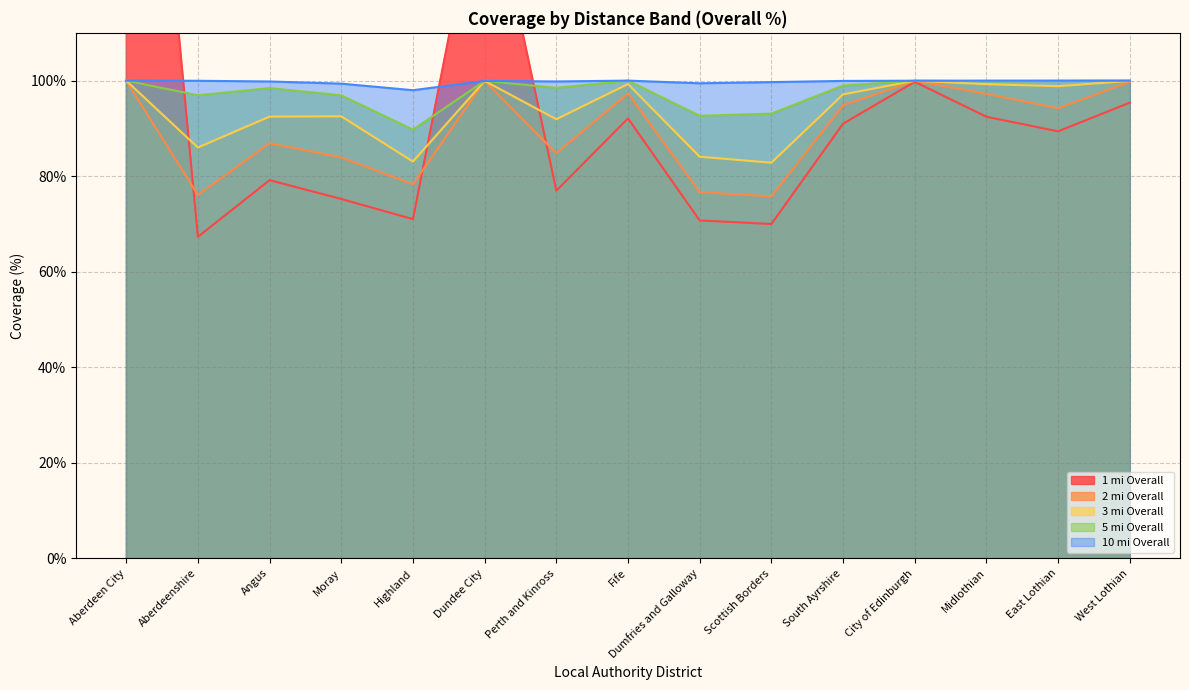

At which category does 10 mi Overall reach its first local valley?

Highland